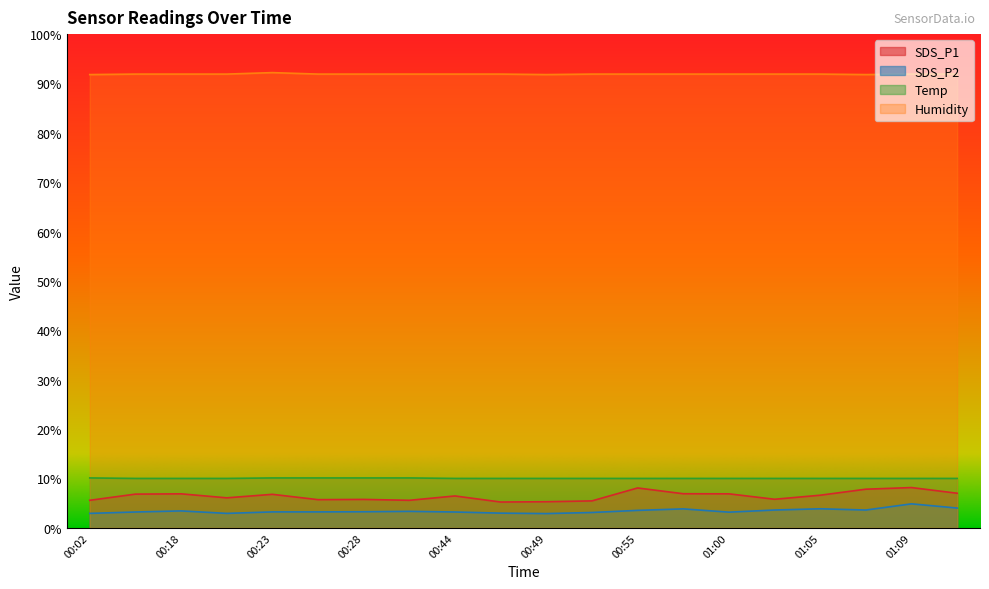

Reading left to right, extract all data points from this chart.

SDS_P1: 5.6	6.8	6.9	6.1	6.8	5.7	5.8	5.6	6.5	5.2	5.3	5.5	8.1	6.9	6.9	5.8	6.6	7.8	8.2	7.0
SDS_P2: 2.9	3.2	3.4	2.9	3.2	3.2	3.2	3.3	3.2	3.0	2.9	3.1	3.5	3.8	3.2	3.6	3.9	3.6	4.8	4.0
Temp: 10.1	10.0	10.0	10.0	10.1	10.1	10.1	10.1	10.0	10.0	10.0	10.0	10.0	10.0	10.0	10.0	10.0	10.0	10.0	10.0
Humidity: 91.8	91.9	91.9	91.9	92.2	91.9	91.9	91.9	91.9	91.9	91.8	91.9	91.9	91.9	91.9	91.9	91.9	91.8	91.9	91.9